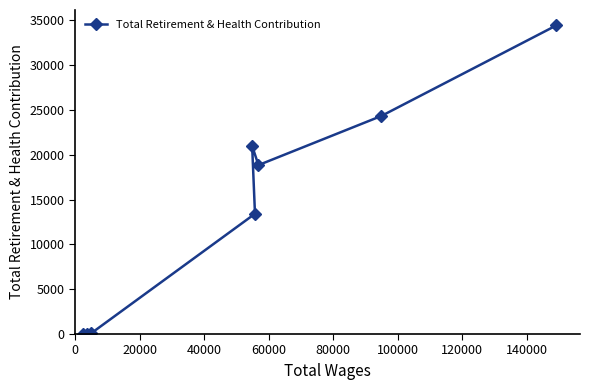

How many categories are shown in the chart?

8